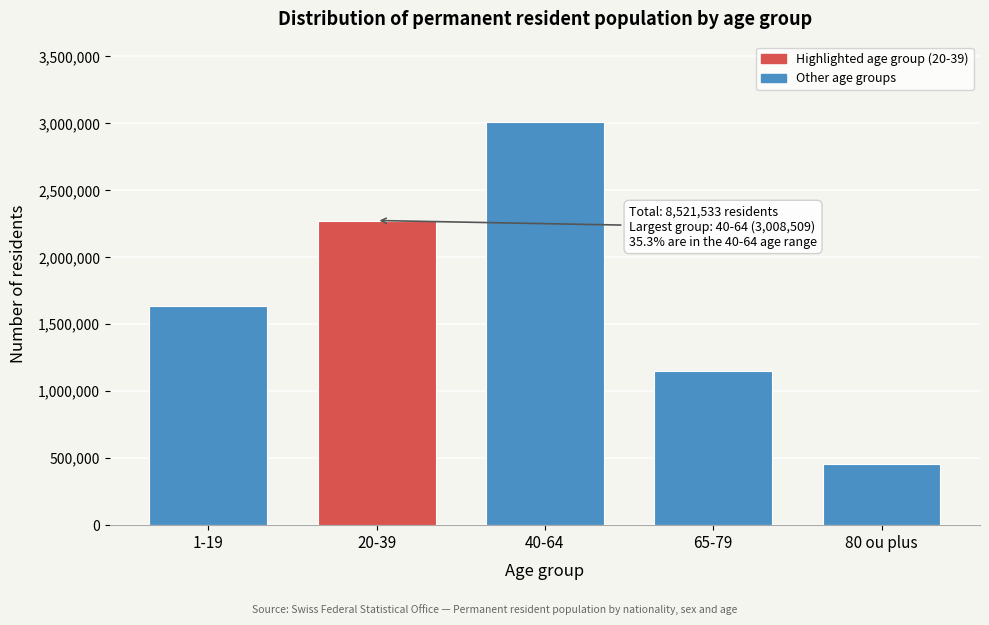

Reading left to right, extract all data points from this chart.

1632698	2274526	3008509	1152130	453670